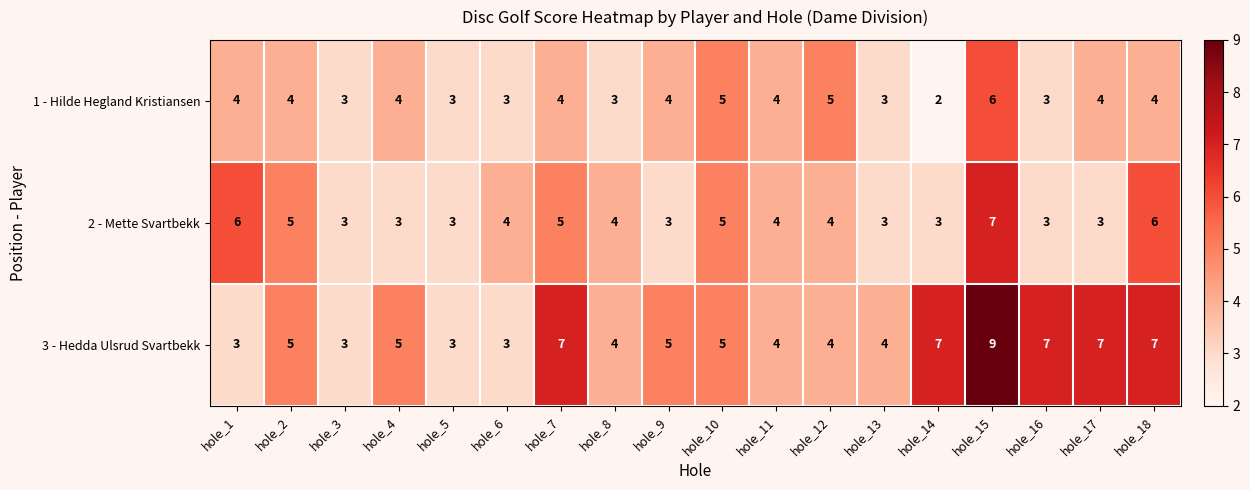

What is the sum of the 1 - Hilde Hegland Kristiansen values at hole_4 and hole_9?

8